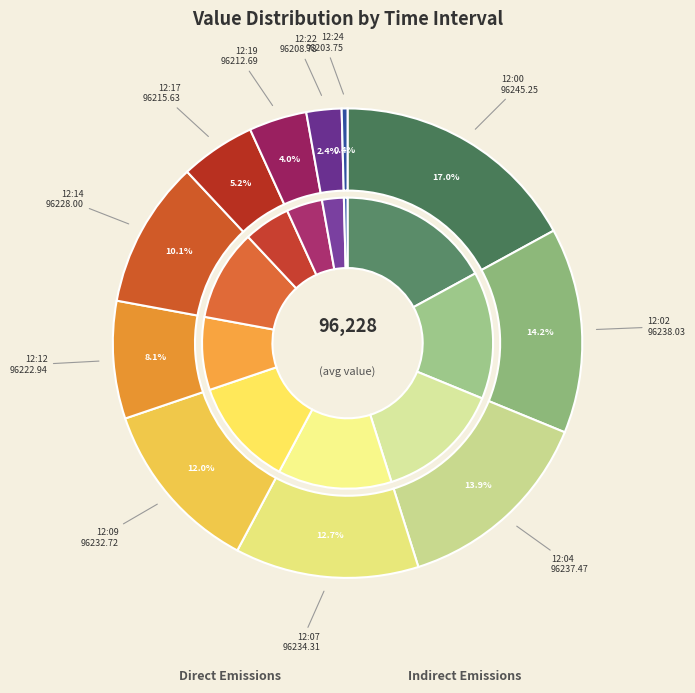

What is the largest slice in the pie chart?

12:00